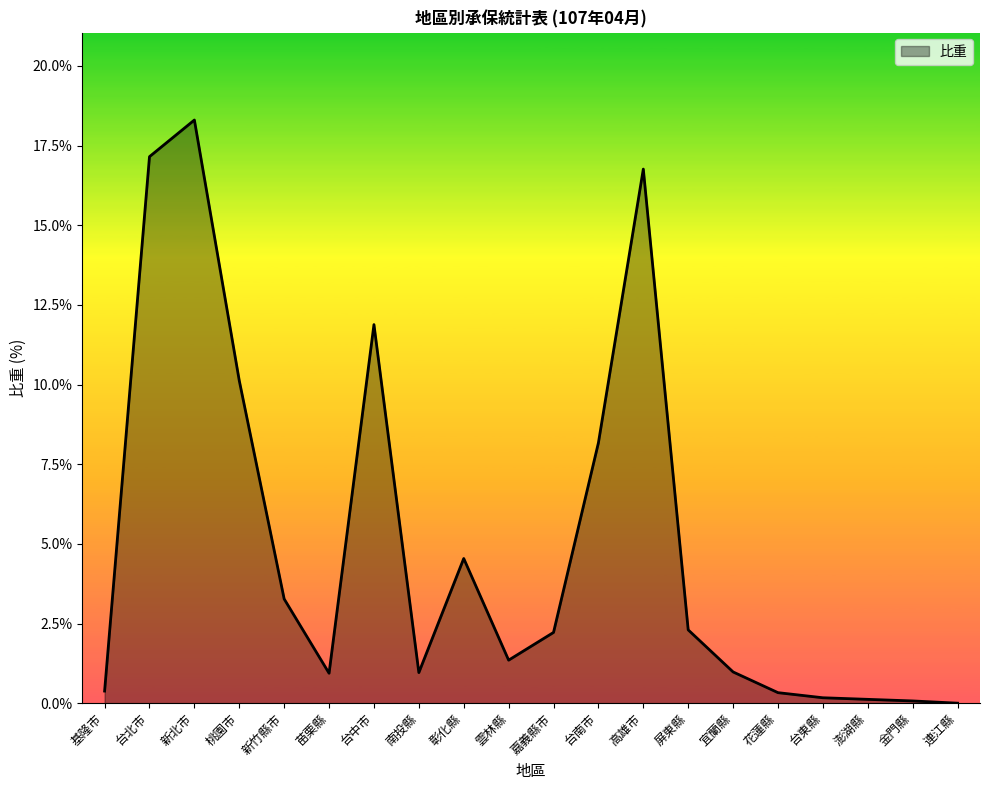

What position from the right is 台中市?

14